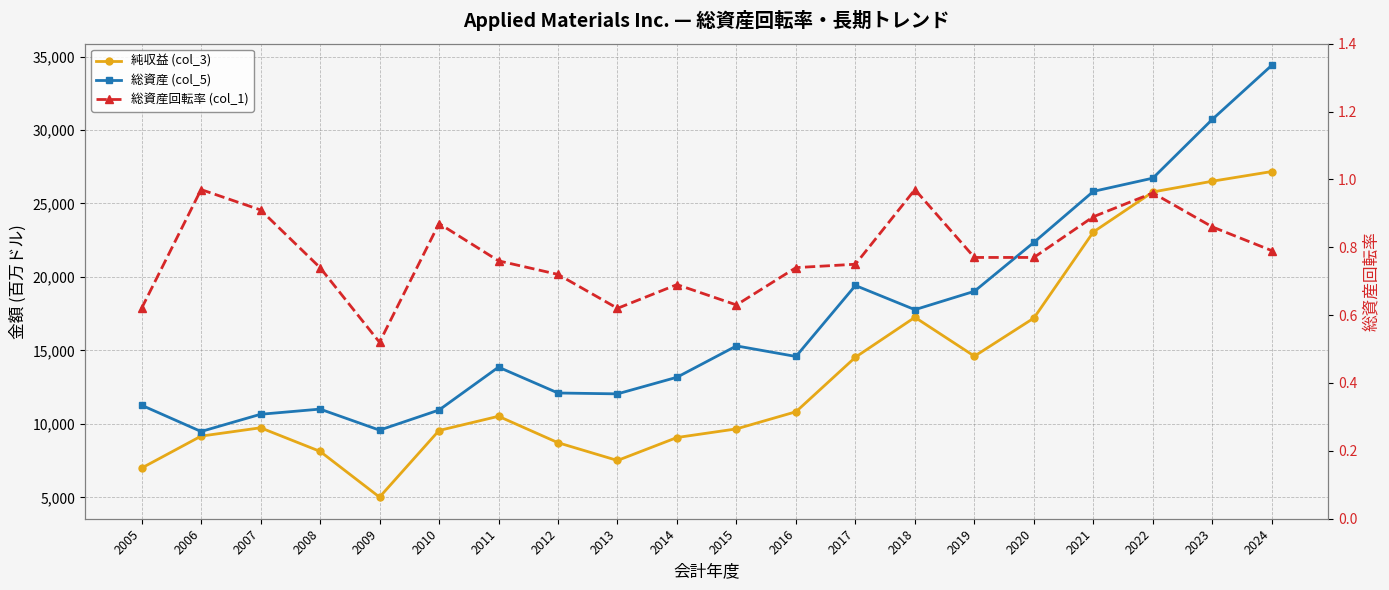

Reading right to left, transcribe all the data shown in this chart.

純収益 (col_3): 2024=27176.0	2023=26517.0	2022=25785.0	2021=23063.0	2020=17202.0	2019=14608.0	2018=17253.0	2017=14537.0	2016=10825.0	2015=9659.0	2014=9072.0	2013=7509.0	2012=8719.0	2011=10517.0	2010=9549.0	2009=5014.0	2008=8129.0	2007=9735.0	2006=9167.0	2005=6992.0
総資産 (col_5): 2024=34409.0	2023=30729.0	2022=26726.0	2021=25825.0	2020=22353.0	2019=19024.0	2018=17773.0	2017=19419.0	2016=14588.0	2015=15308.0	2014=13174.0	2013=12043.0	2012=12102.0	2011=13861.0	2010=10943.0	2009=9574.0	2008=11006.0	2007=10654.0	2006=9481.0	2005=11269.0
総資産回転率 (col_1): 2024=0.8	2023=0.9	2022=1.0	2021=0.9	2020=0.8	2019=0.8	2018=1.0	2017=0.8	2016=0.7	2015=0.6	2014=0.7	2013=0.6	2012=0.7	2011=0.8	2010=0.9	2009=0.5	2008=0.7	2007=0.9	2006=1.0	2005=0.6